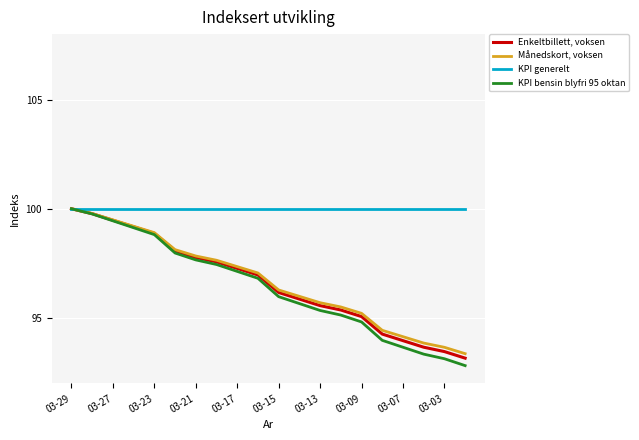

What is the minimum value for KPI generelt?

100.0